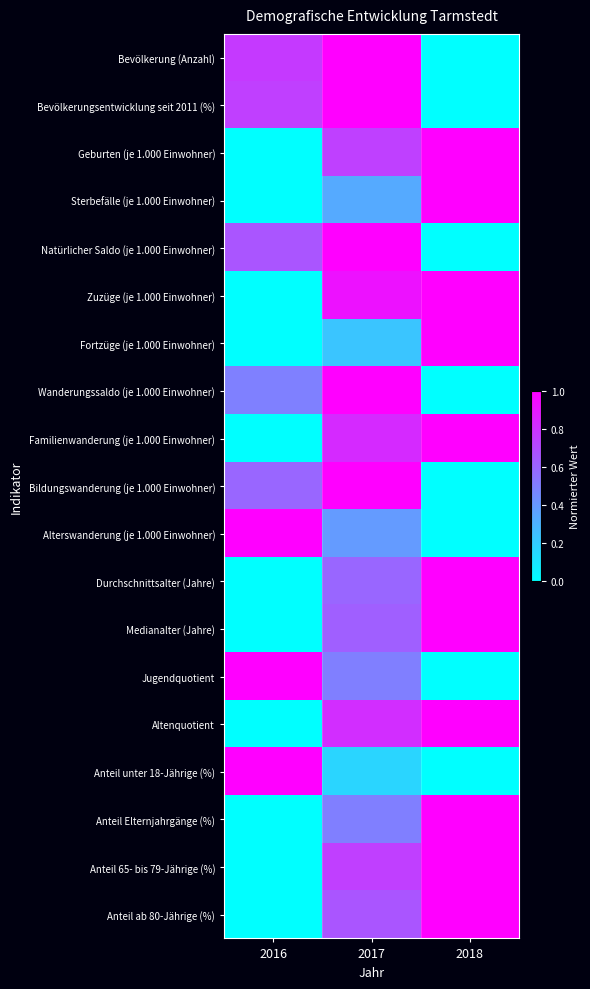

What is the total value across all series at 2017?

13.1